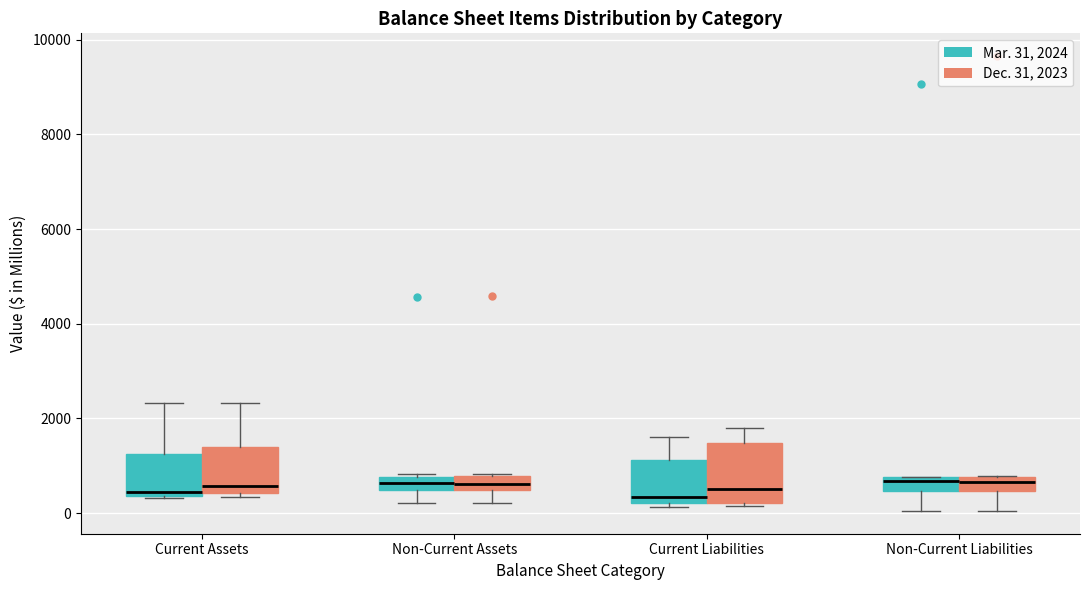

Where does the lower whisker of the box for Non-Current Liabilities (Dec. 31, 2023) end on the y-axis? The values are not printed on the chart, so give them approximately, as read against the axis.

0